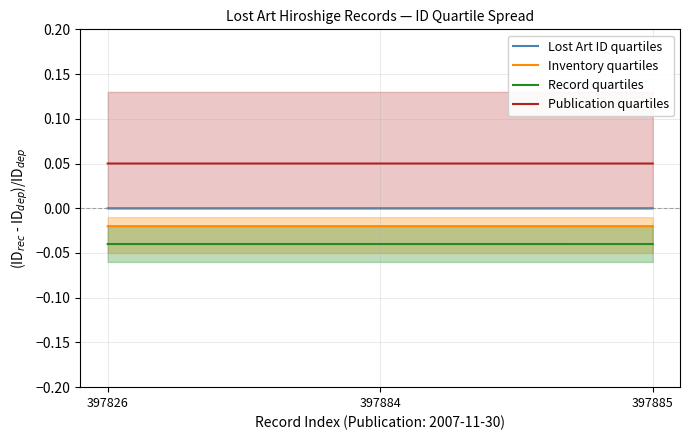

True or false: Inventory quartiles has a value of -0.0 at 397885.

True